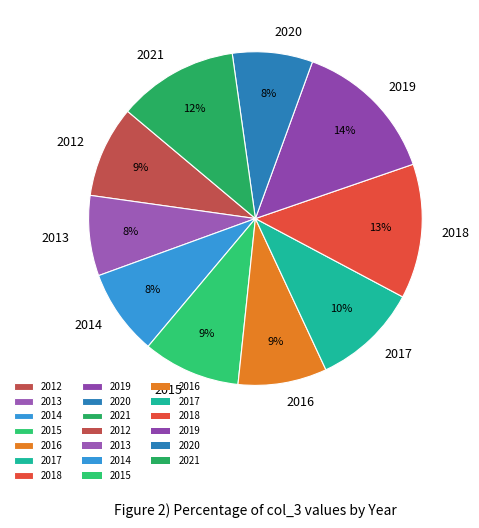

To the nearest percent, what is the combined percentage of 2013 and 2012?

17%